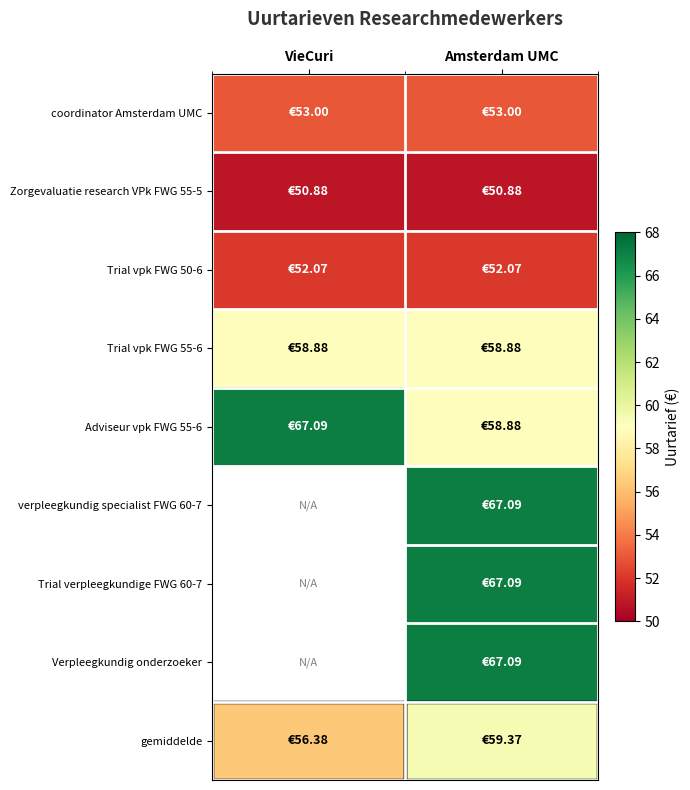

Is it true that Adviseur vpk FWG 55-6 equals 38.6 at Amsterdam UMC?

False